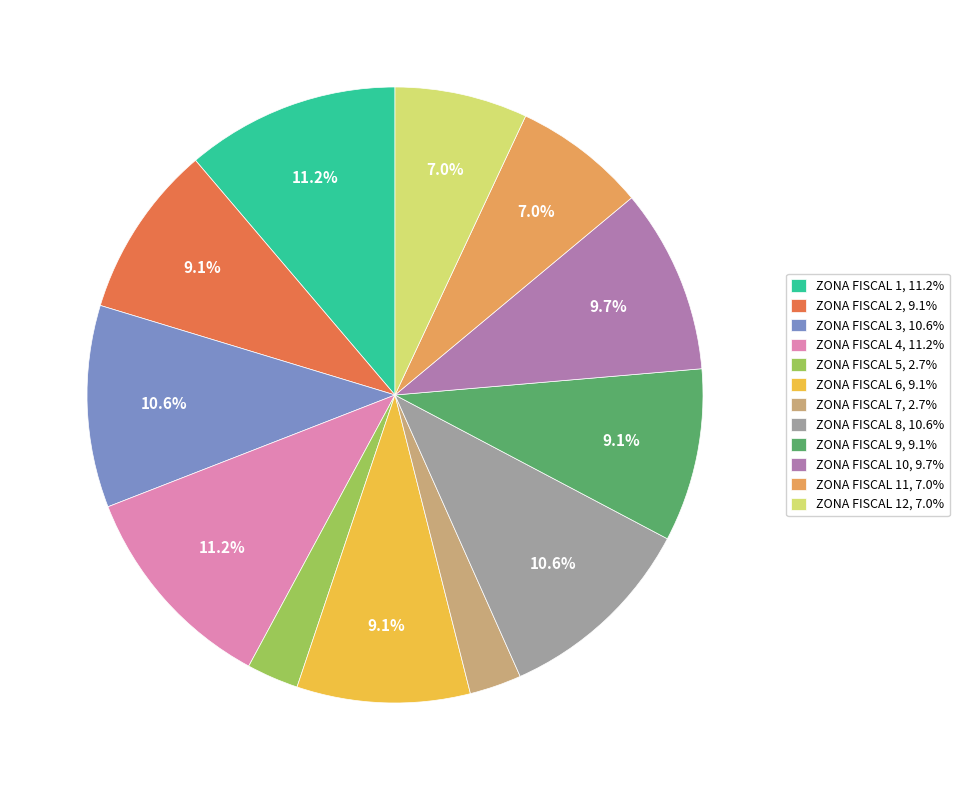

Does any single category account for the majority?

No